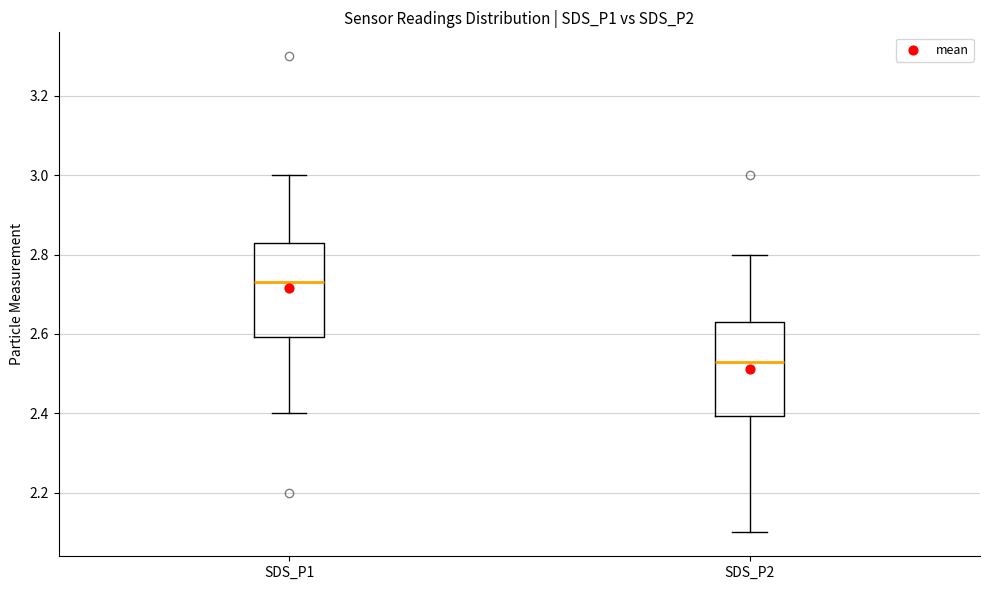

Where does the upper whisker of the box for SDS_P1 end on the y-axis? The values are not printed on the chart, so give them approximately, as read against the axis.

3.00